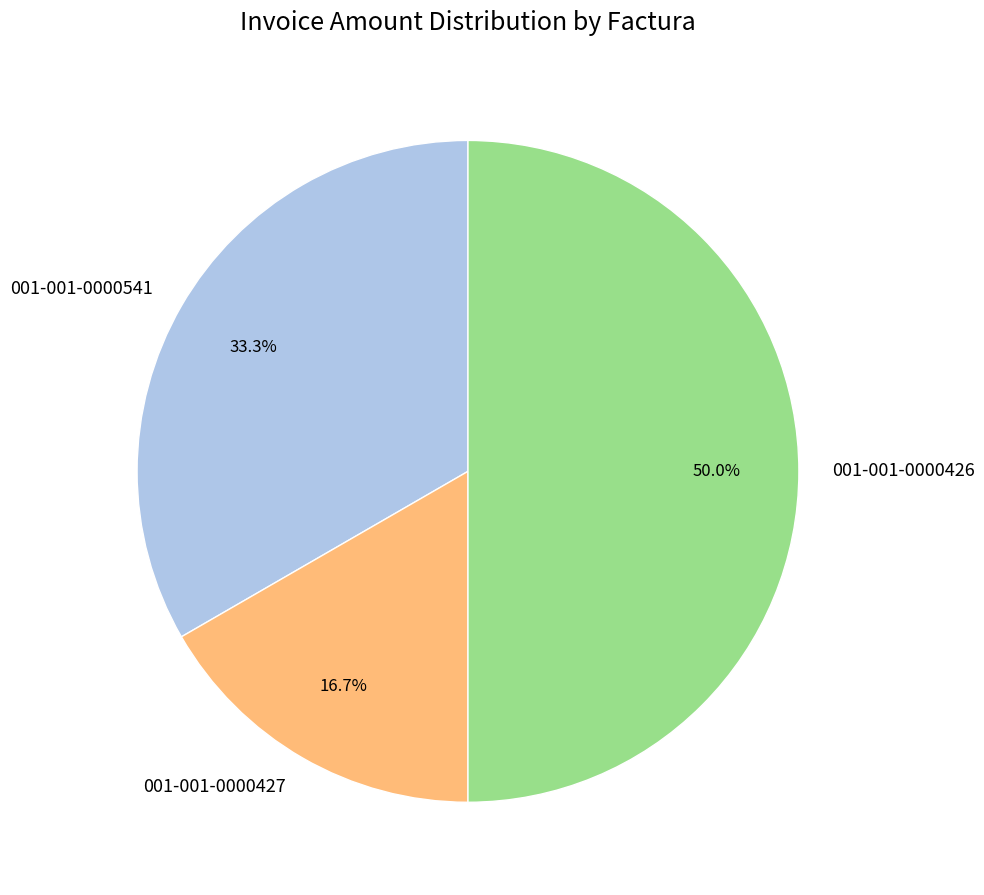

To the nearest percent, what percentage of the pie is 001-001-0000426?

50%